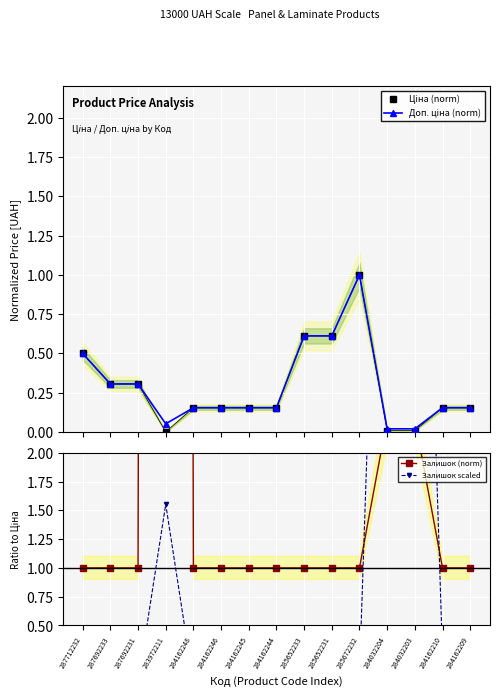

True or false: Залишок (norm) and Ціна (norm) intersect in this chart.

False